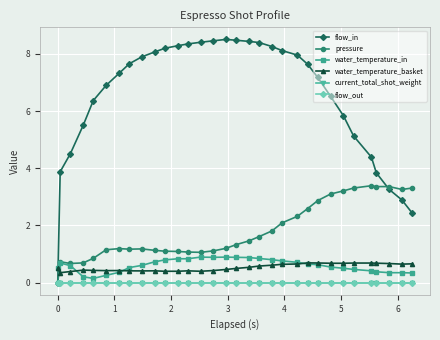

Is this an area chart (filled region under the line)?

No